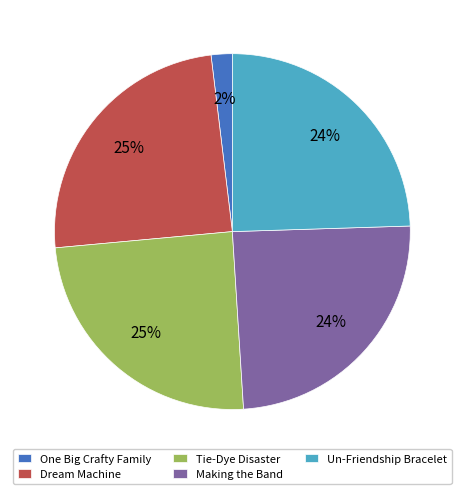

Which category has the smallest portion of the pie?

One Big Crafty Family